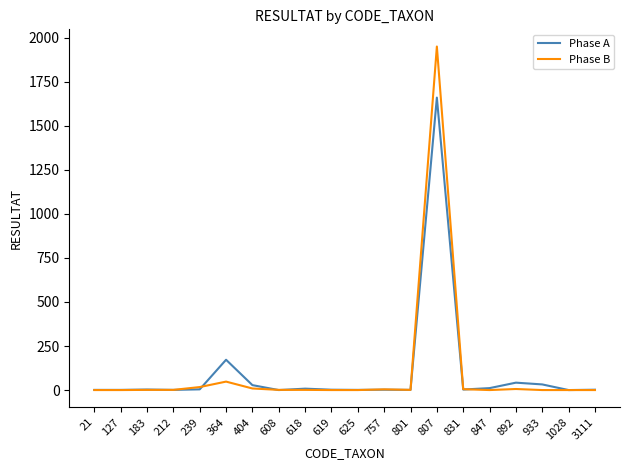

What is the greatest value displayed?

1950